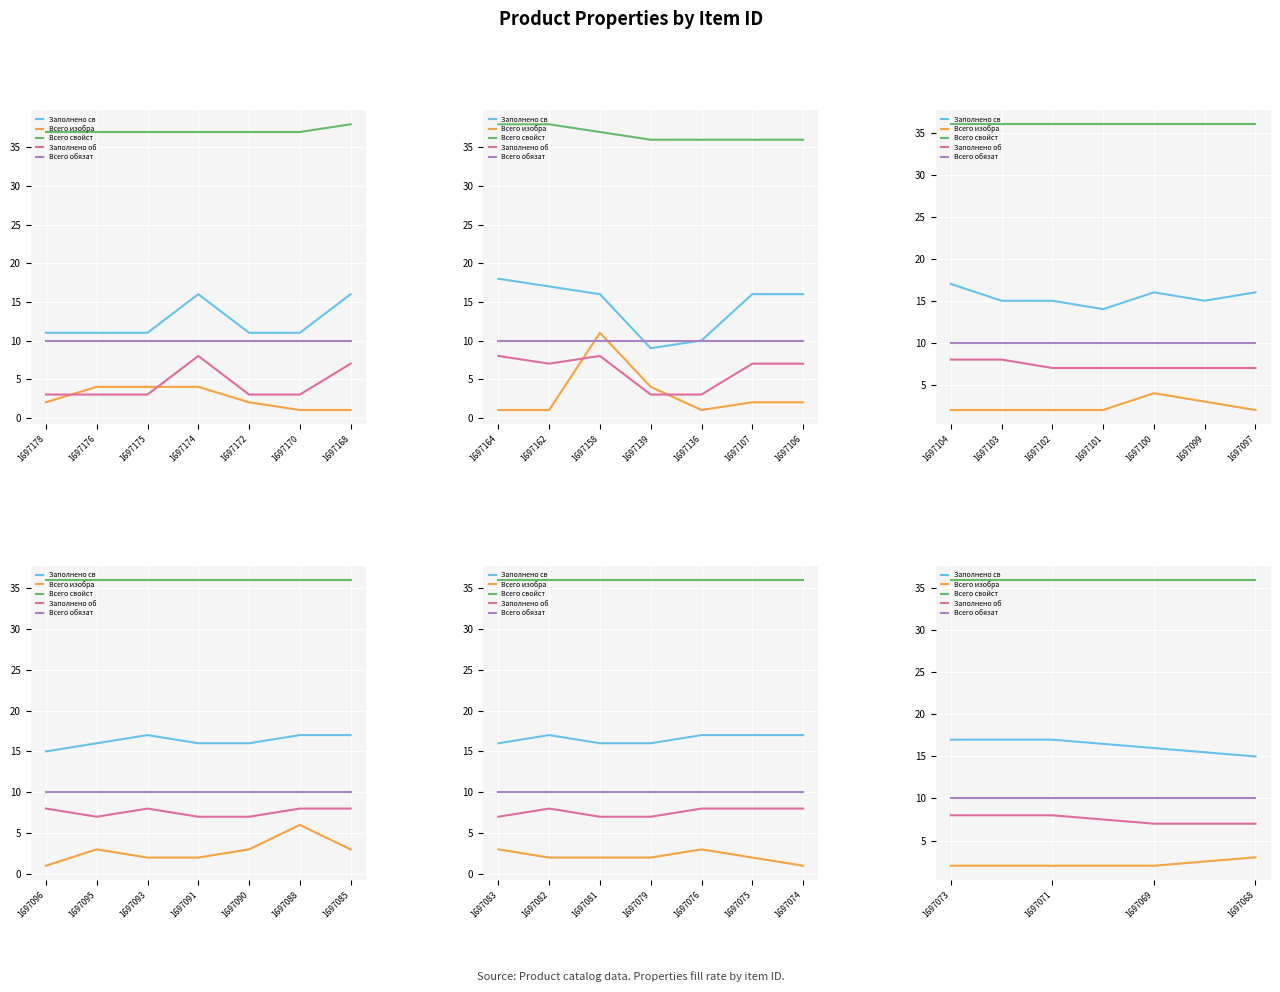

How many data points does each series have?

4